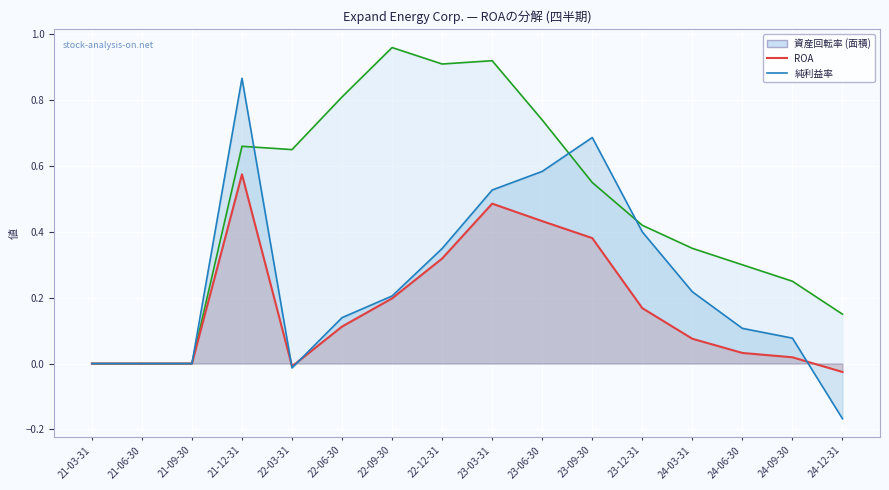

Rank the categories by 純利益率 value from lowest to highest.

24-12-31, 22-03-31, 21-03-31, 21-06-30, 21-09-30, 24-09-30, 24-06-30, 22-06-30, 22-09-30, 24-03-31, 22-12-31, 23-12-31, 23-03-31, 23-06-30, 23-09-30, 21-12-31